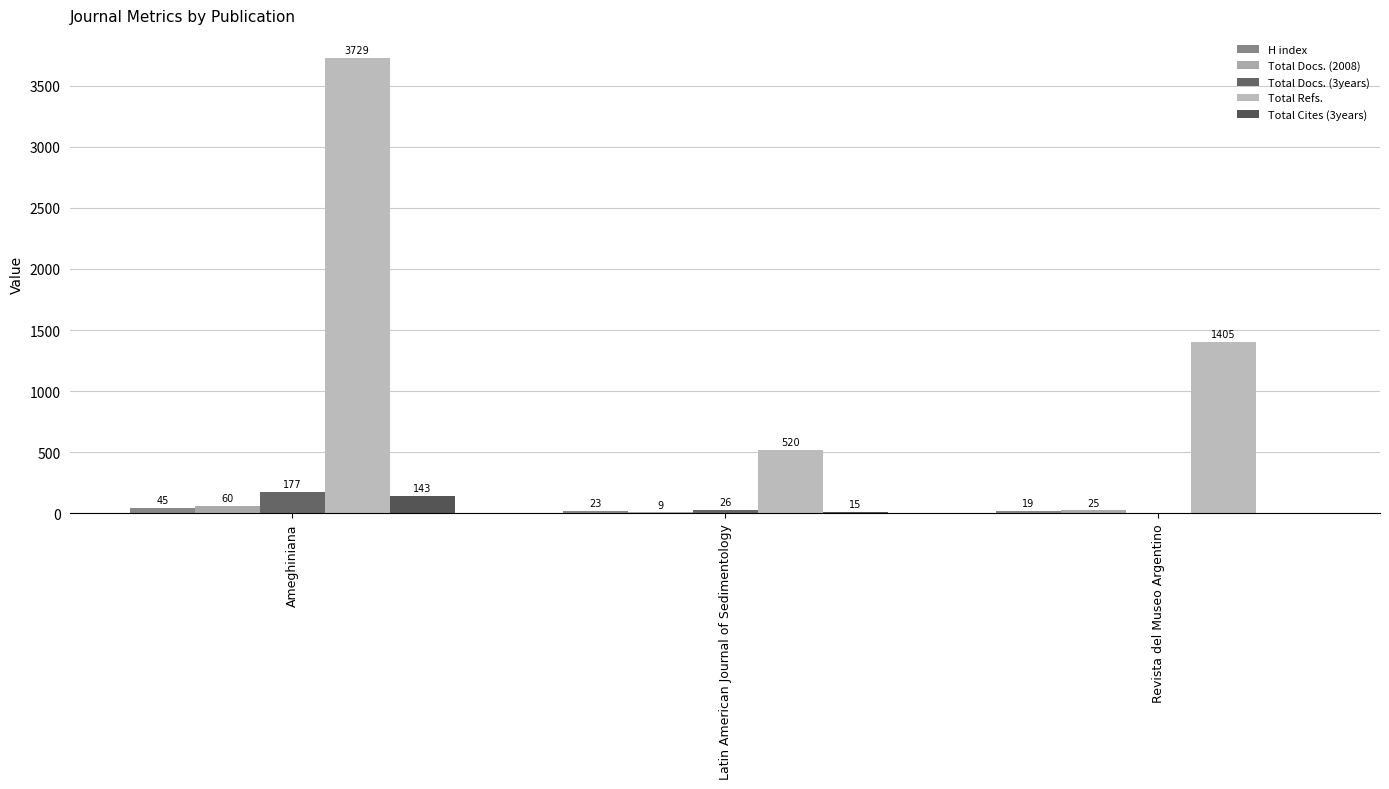

Which has a higher value, Ameghiniana or Latin American Journal of Sedimentology?

Ameghiniana